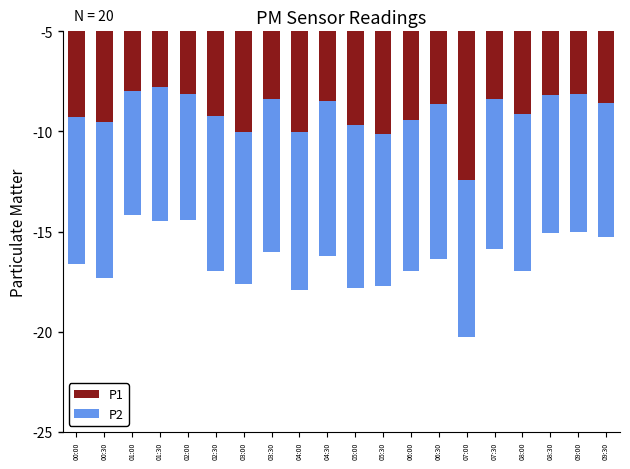

What value does the P2 series have at 07:30?

-7.4